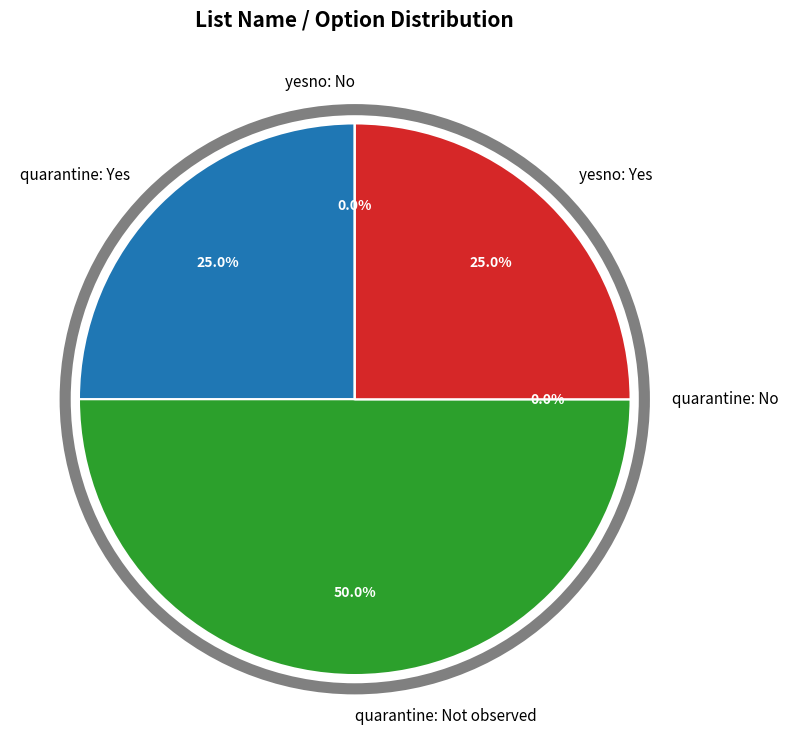

Does quarantine: Not observed represent more than half of the total?

No